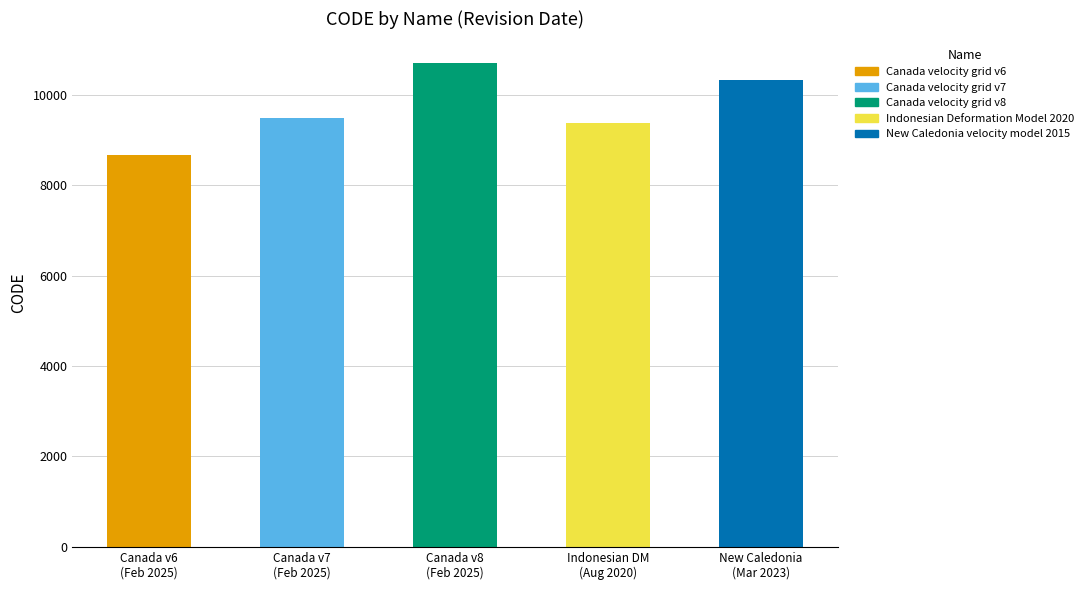

What is the sum of all values?

48564